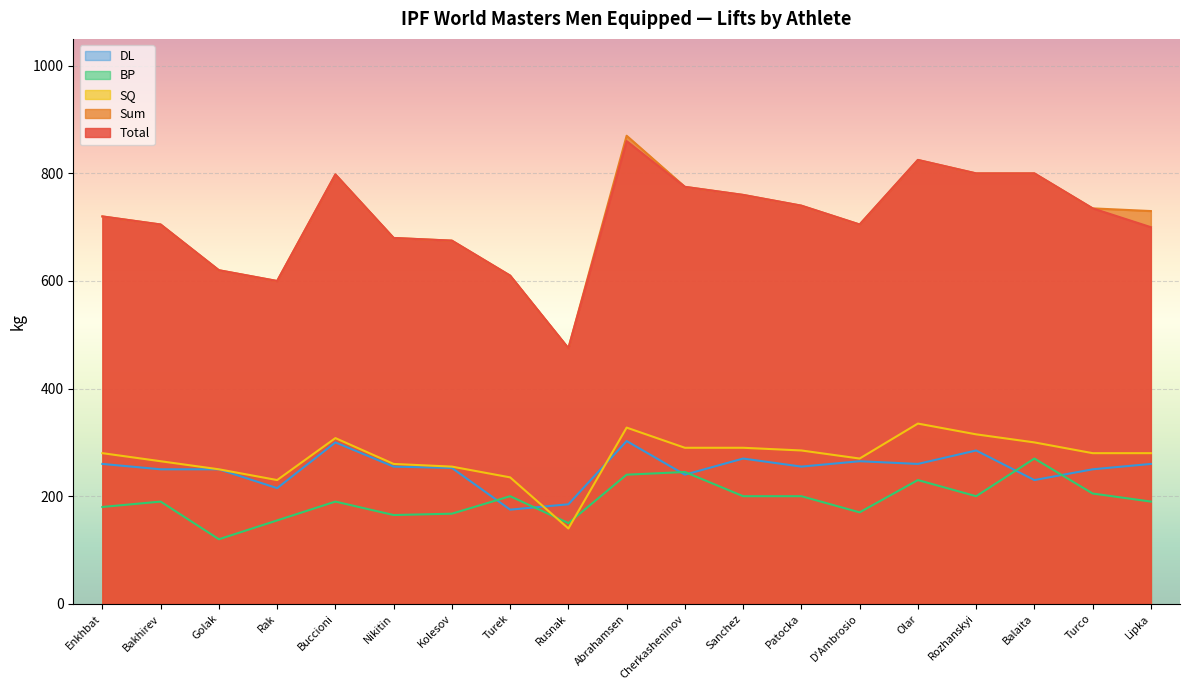

What is the label of the 10th point from the right?

Abrahamsen